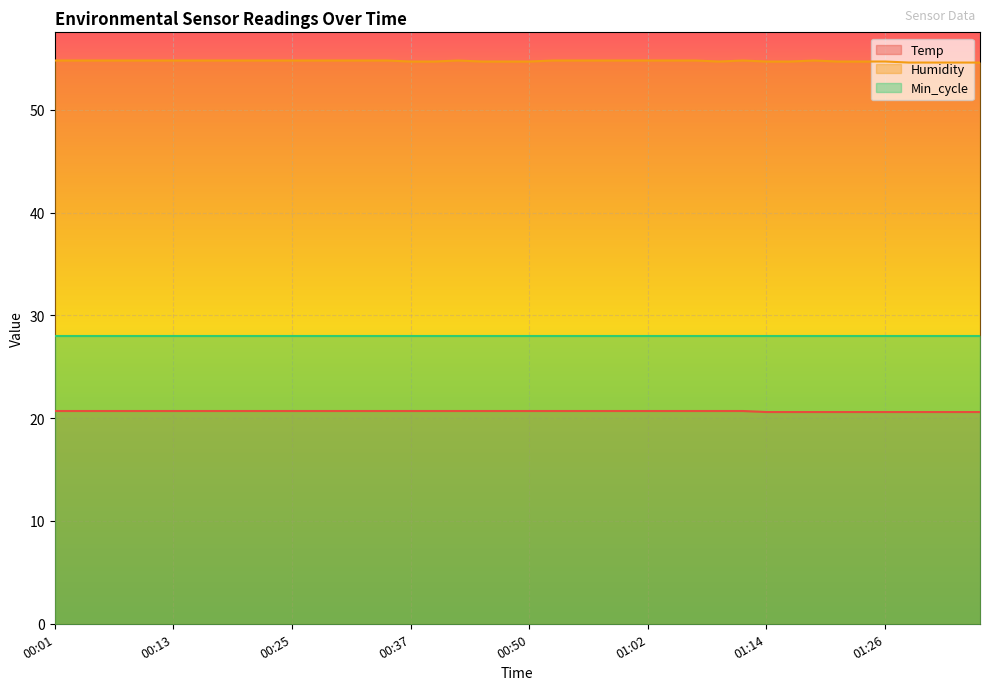

Which series changed the most between 00:35 and 00:50?

Humidity